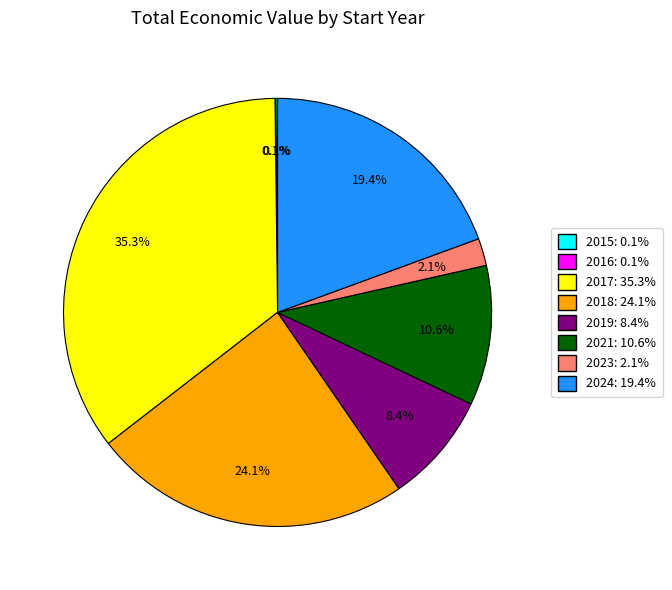

Do 2024 and 2021 together represent more than half of the pie?

No